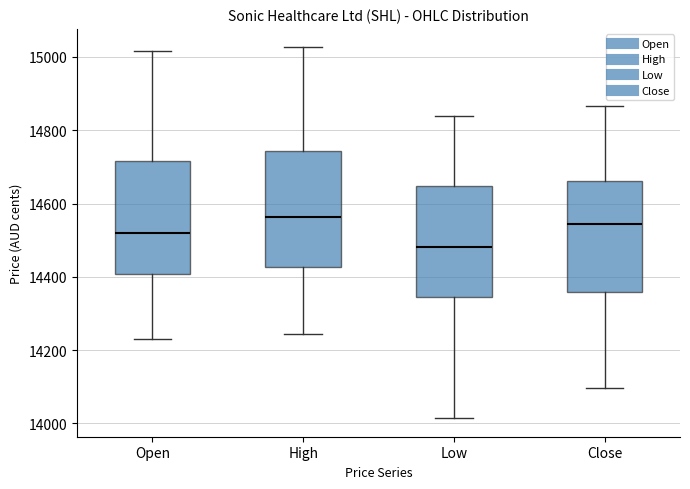

Where does the lower whisker of the box for High end on the y-axis? The values are not printed on the chart, so give them approximately, as read against the axis.

14240